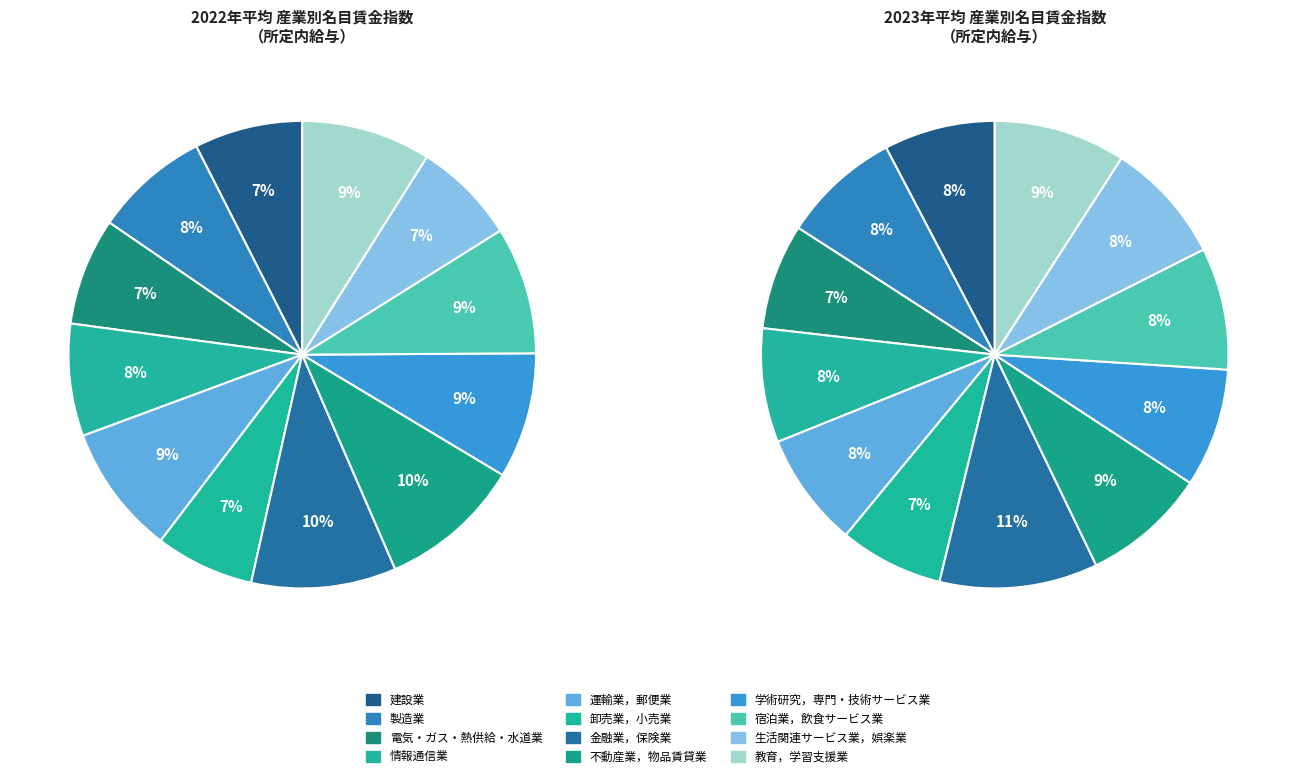

Rank the categories by value from highest to lowest.

金融業，保険業, 不動産業，物品賃貸業, 運輸業，郵便業, 教育，学習支援業, 宿泊業，飲食サービス業, 学術研究，専門・技術サービス業, 製造業, 情報通信業, 建設業, 電気・ガス・熱供給・水道業, 生活関連サービス業，娯楽業, 卸売業，小売業